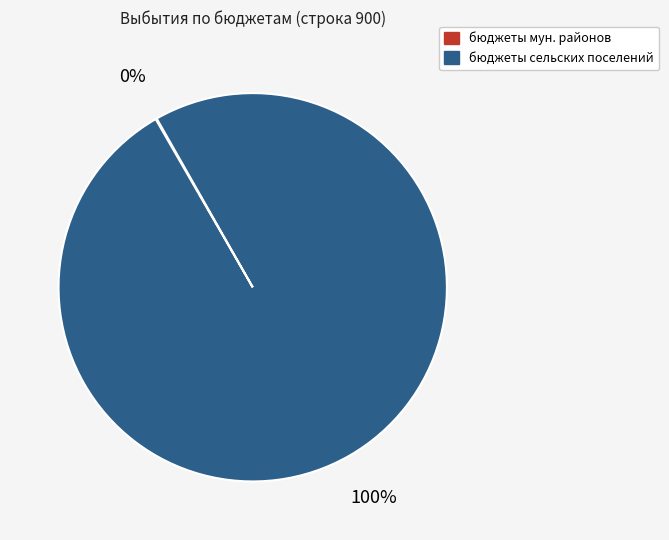

Which category has the biggest portion of the pie?

бюджеты сельских поселений